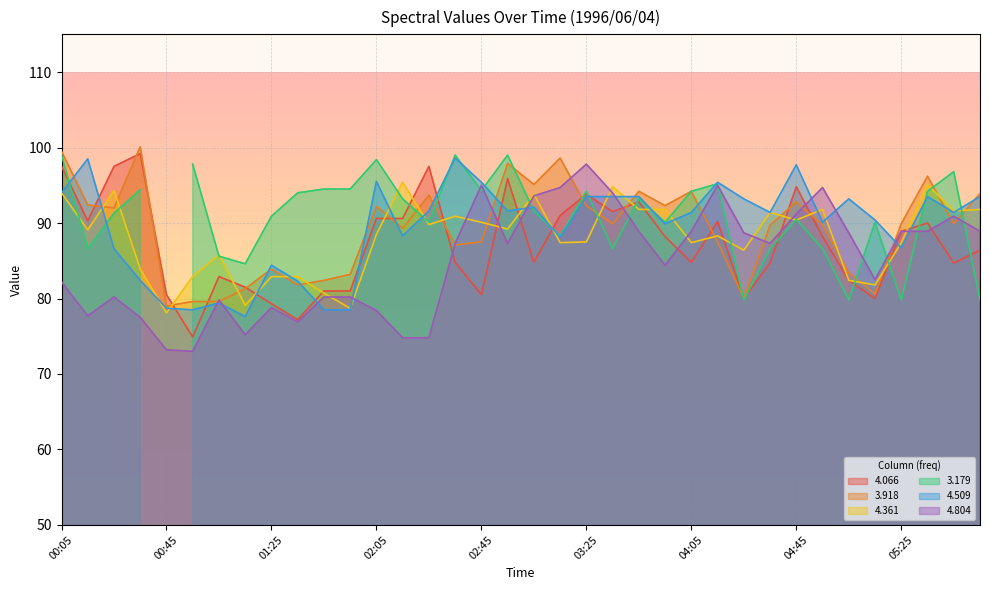

Which series has the largest total across all categories?

  4.509